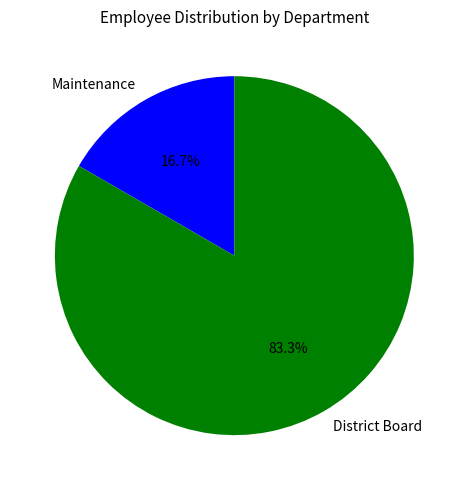

To the nearest percent, what is the difference between the largest and smallest slice percentages?

67%